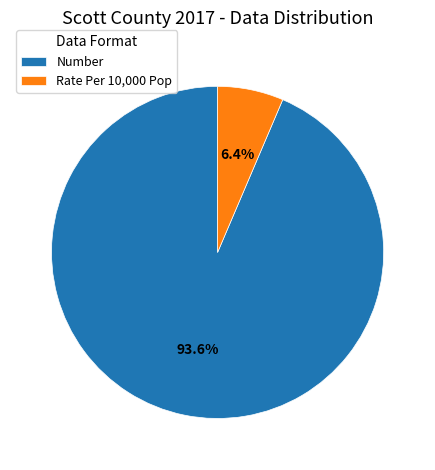

Is it true that Rate Per 10,000 Pop is 11% of the pie?

False